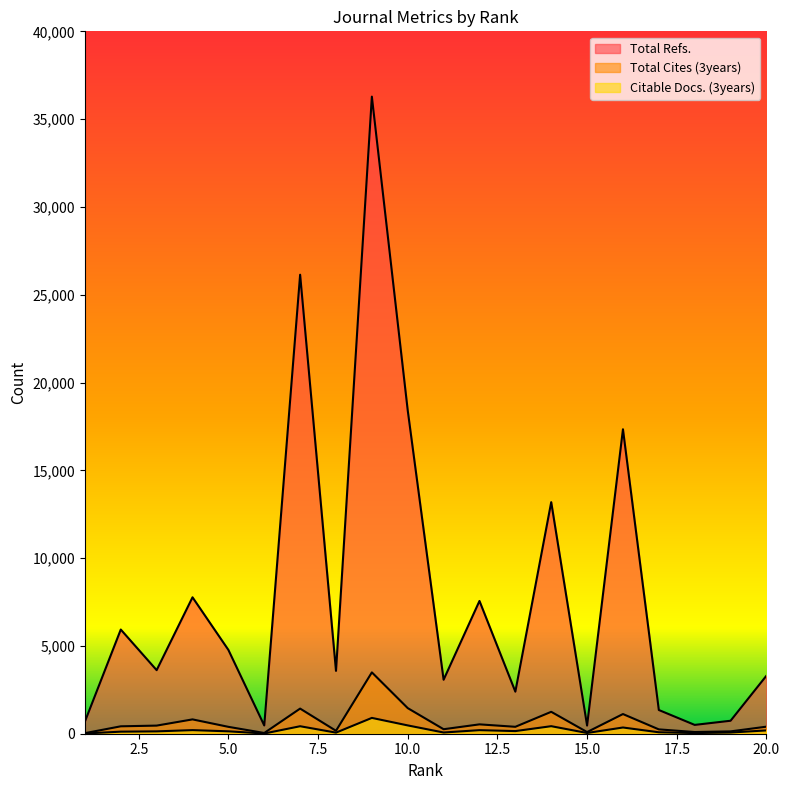

Which series has the widest spread of values?

Total Refs.